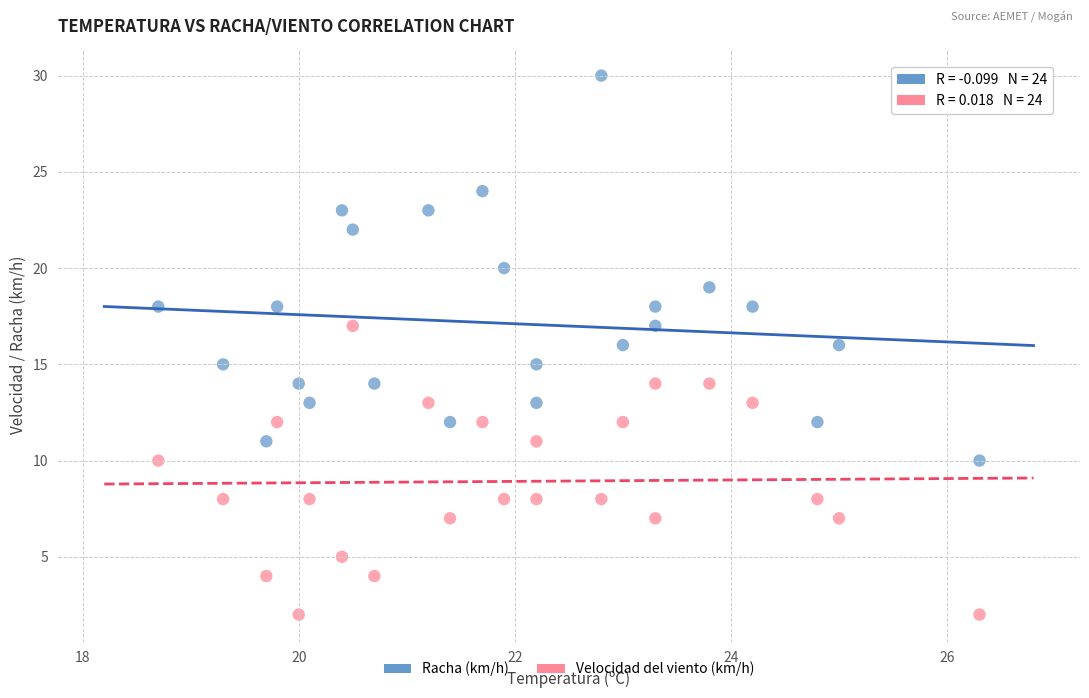

Which series has the widest spread of Y values?

Racha (km/h)